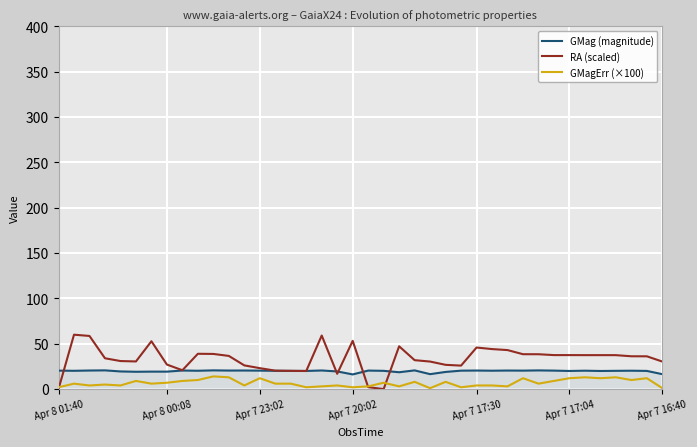

What are all the series names shown in the legend?

GMag (magnitude), RA (scaled), GMagErr (×100)